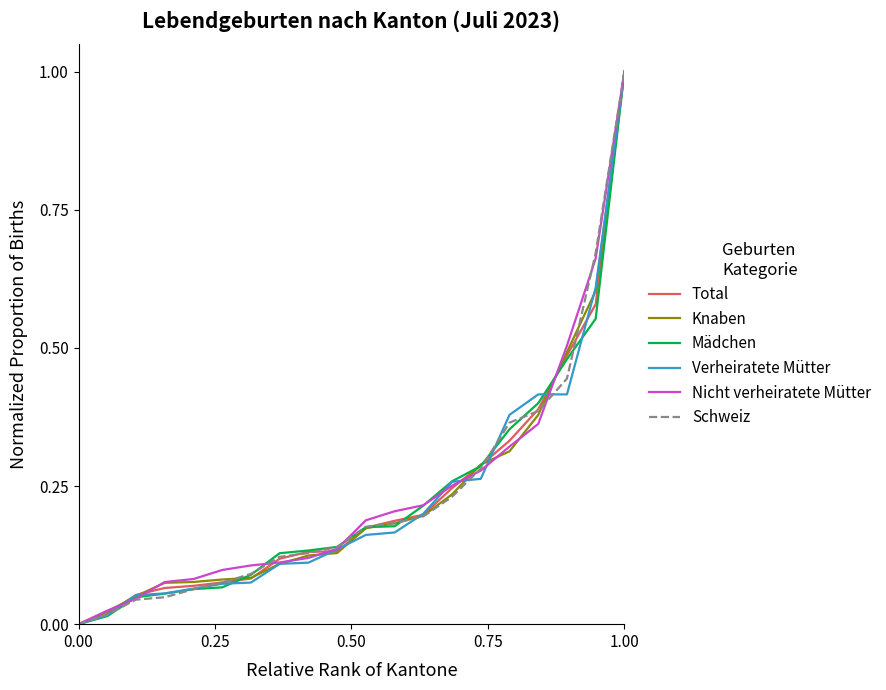

Is this an area chart (filled region under the line)?

No